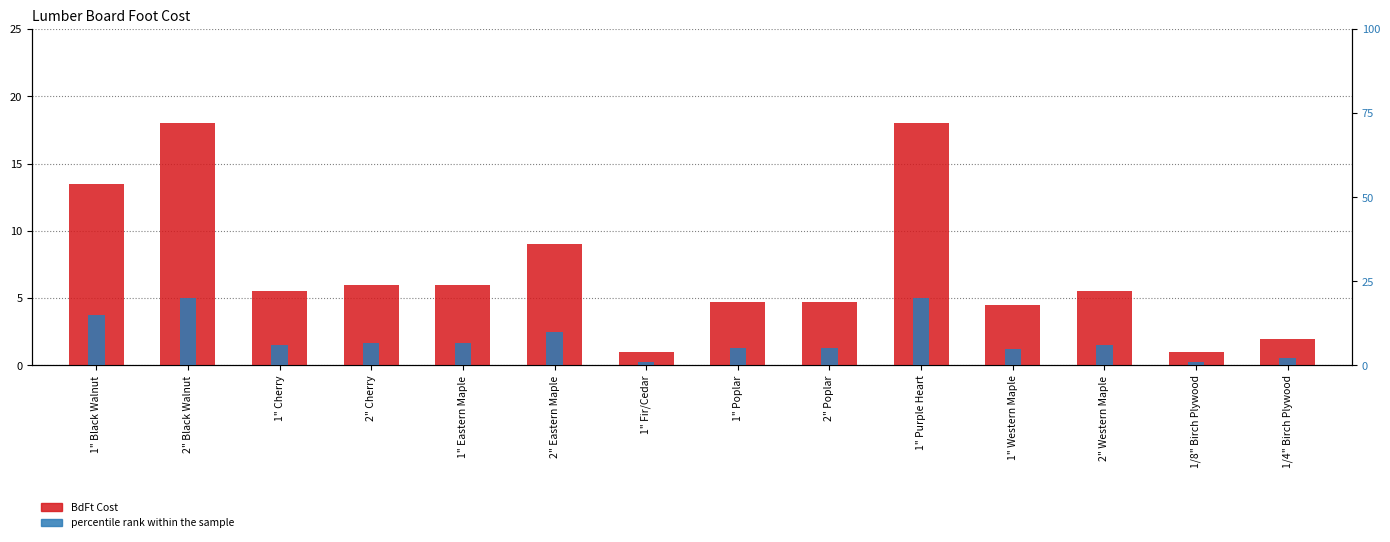

At how many categories does at least one series exceed 5?

10